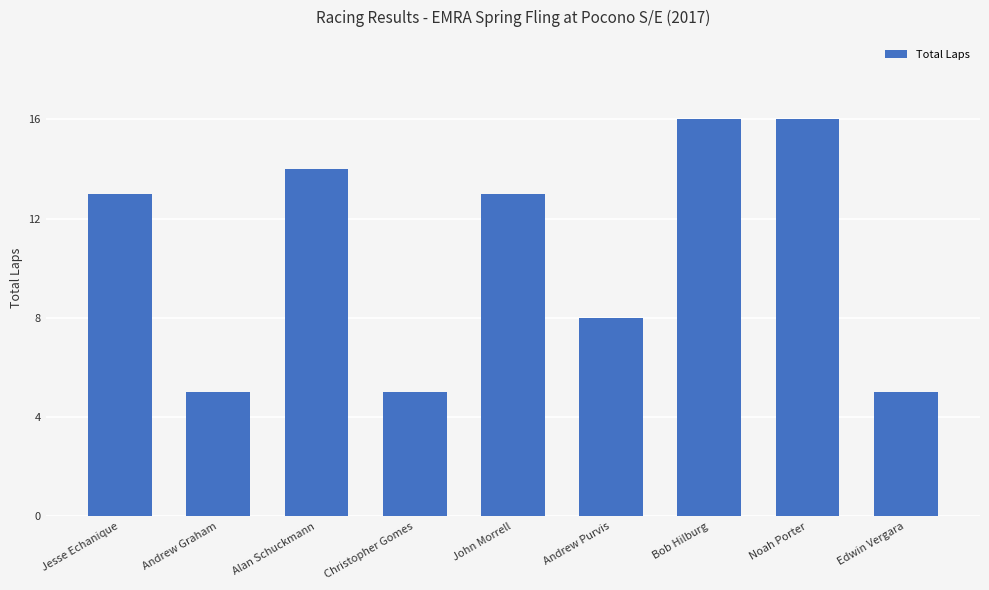

Where is the data nearest to the value 10?

Andrew Purvis